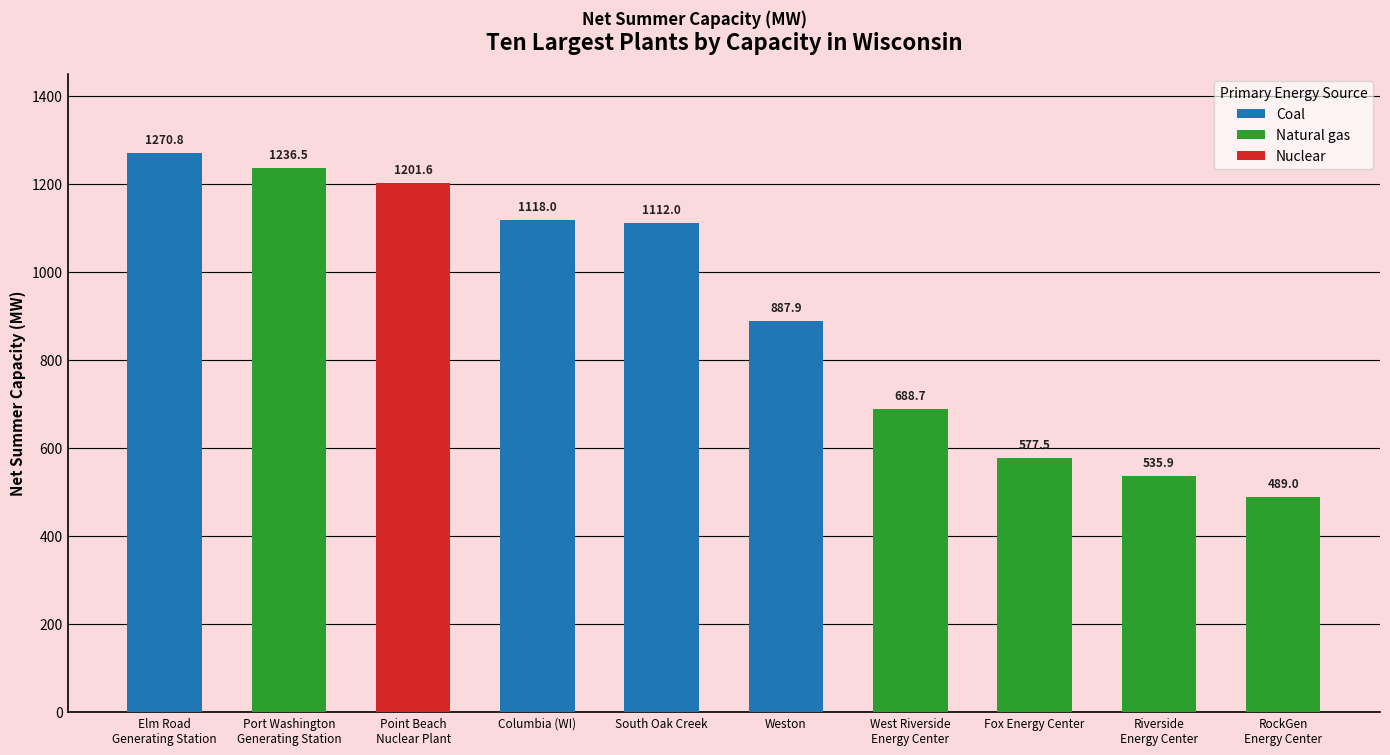

What is the label of the 3rd bar from the left?

Point Beach
Nuclear Plant